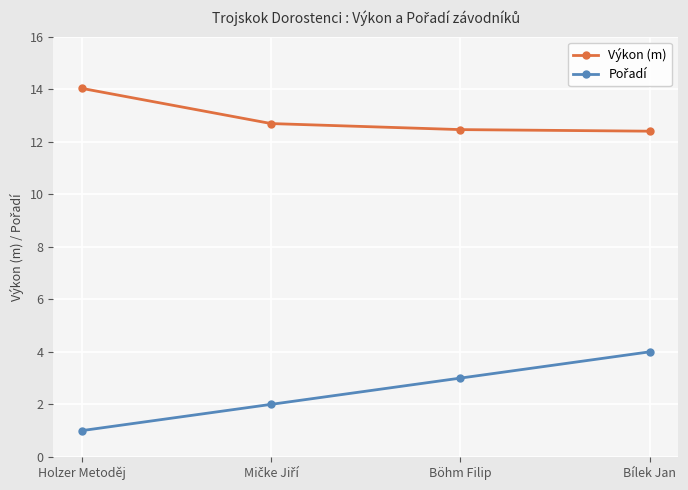

What is the value of the Výkon (m) point at the 4th from the left?

12.4